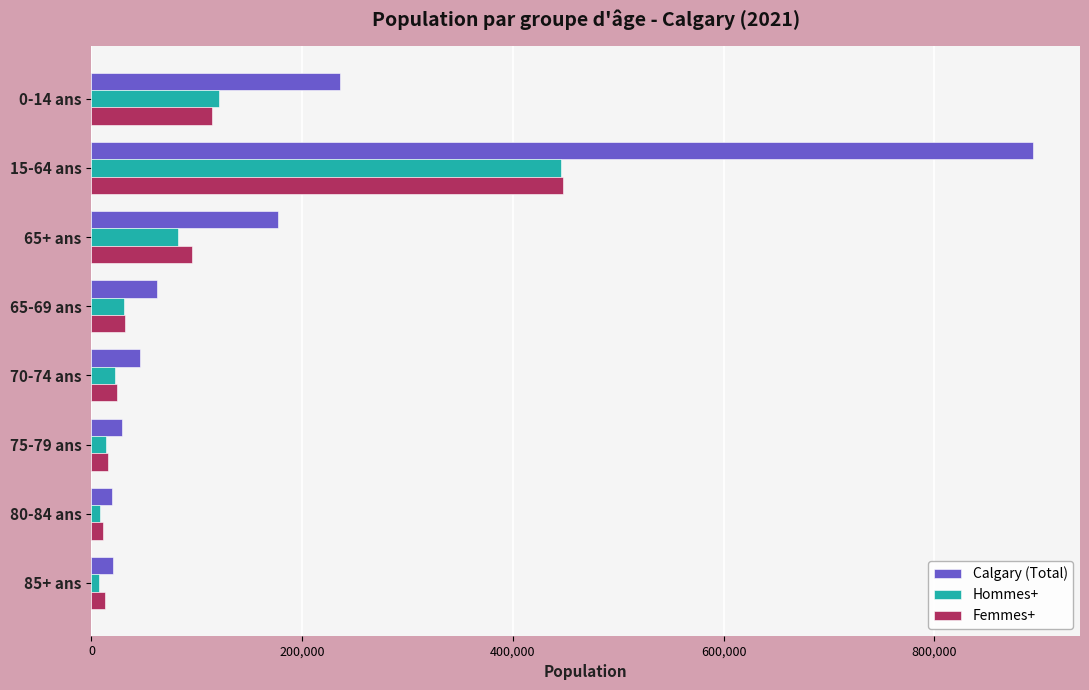

At which category is the sum across all series the highest?

15-64 ans